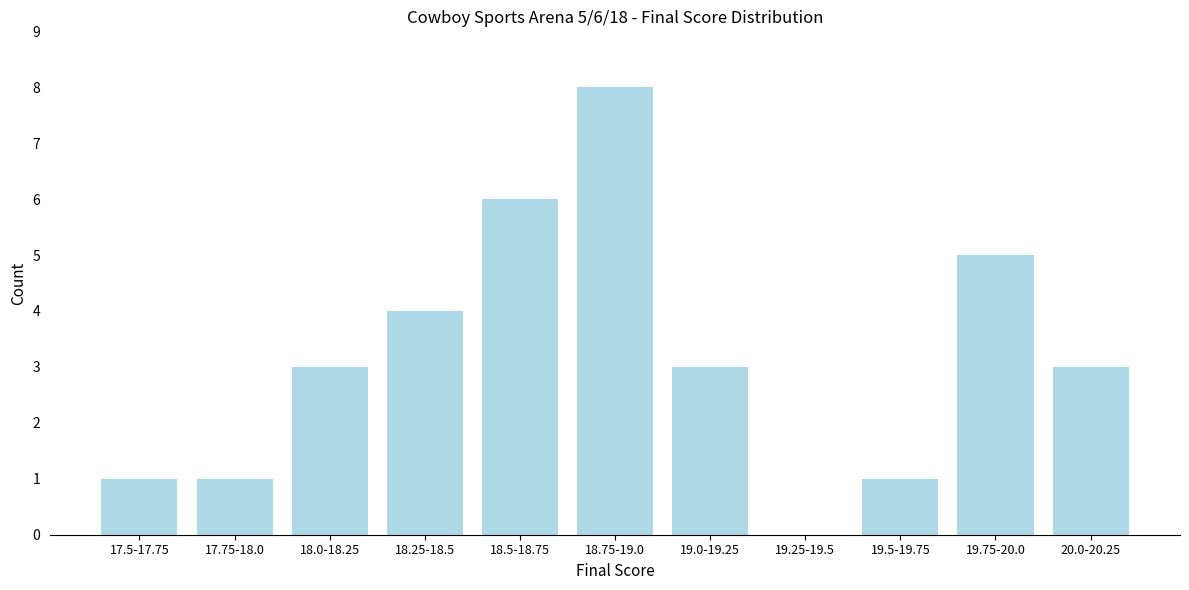

Reading right to left, what are all the values shown in this chart?

20.0-20.25=3	19.75-20.0=5	19.5-19.75=1	19.25-19.5=0	19.0-19.25=3	18.75-19.0=8	18.5-18.75=6	18.25-18.5=4	18.0-18.25=3	17.75-18.0=1	17.5-17.75=1